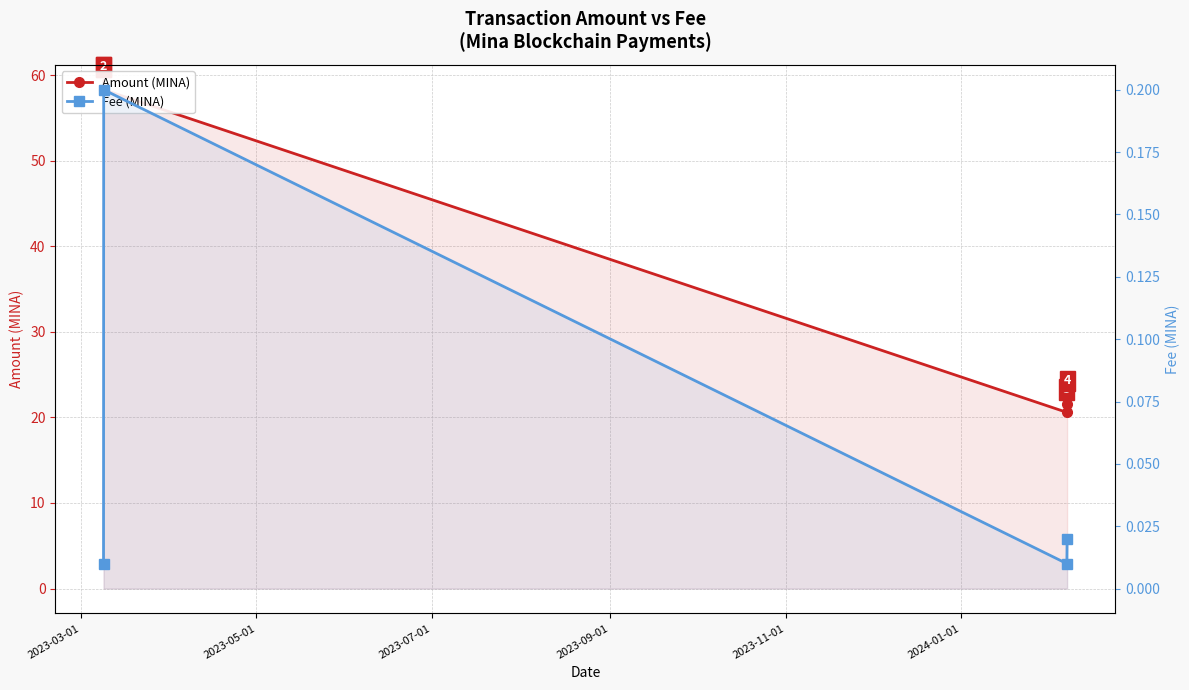

What are all the series names shown in the legend?

Amount (MINA), Fee (MINA)